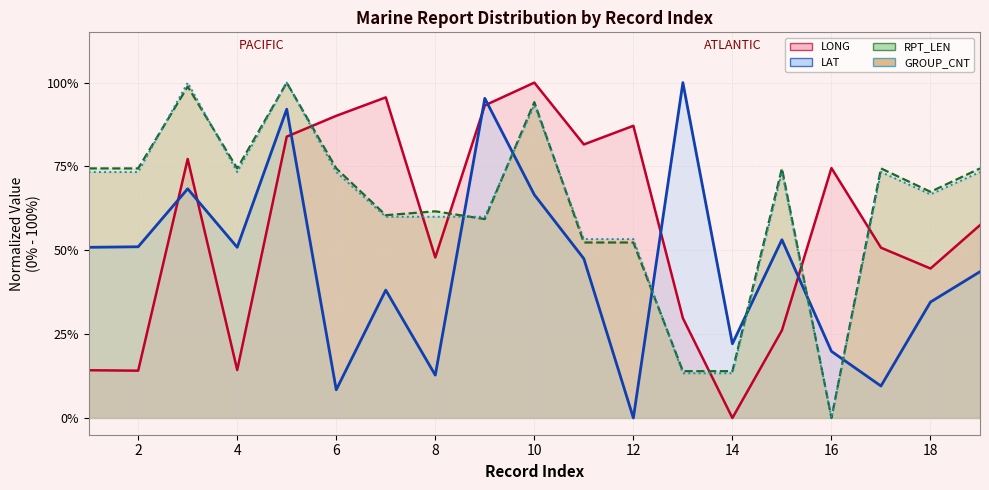

Which series has the largest total across all categories?

RPT_LEN